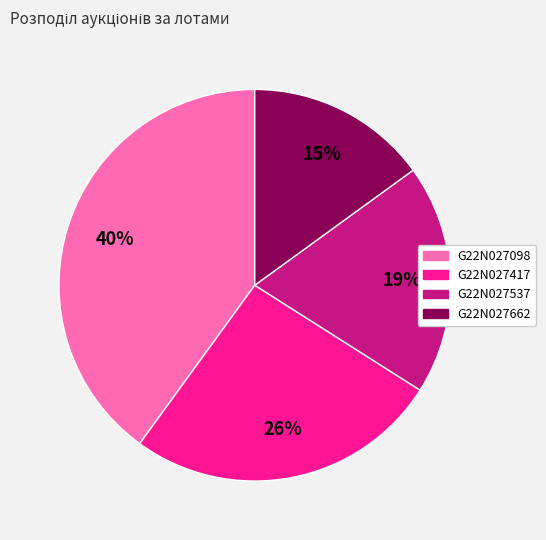

To the nearest percent, what is the average slice percentage?

25%